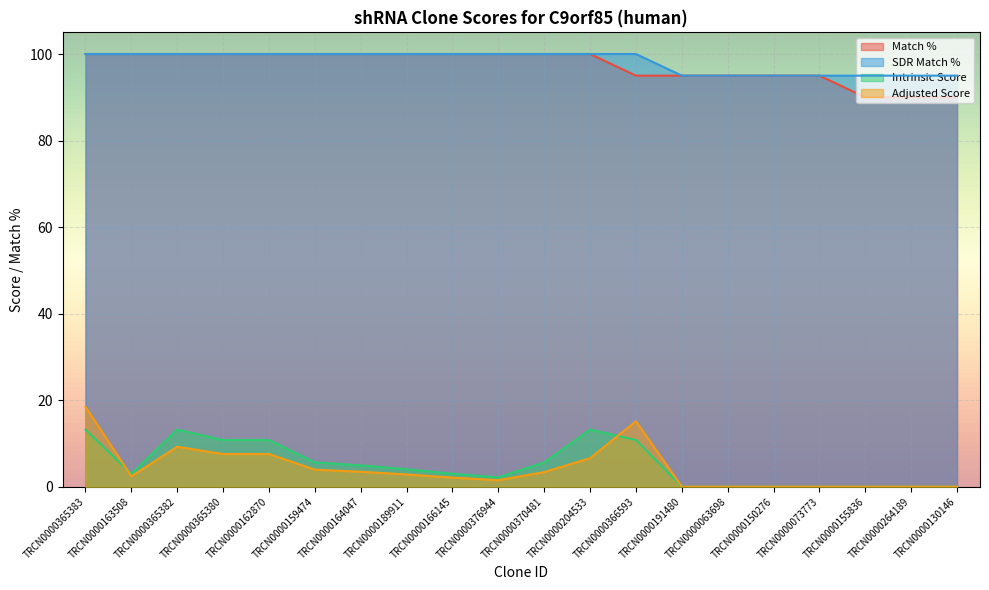

Which label corresponds to the smallest value in the chart?

TRCN0000191480